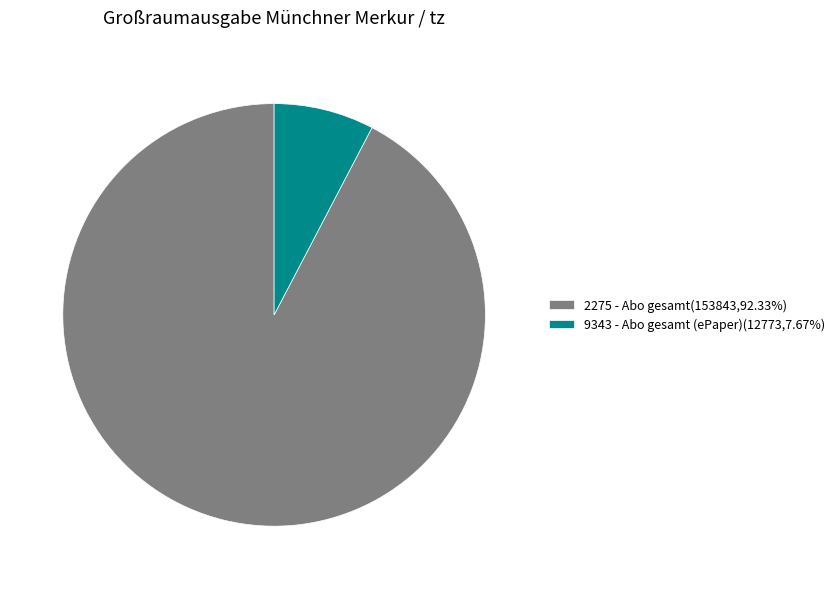

Rank the categories by value from lowest to highest.

9343 - Abo gesamt (ePaper), 2275 - Abo gesamt